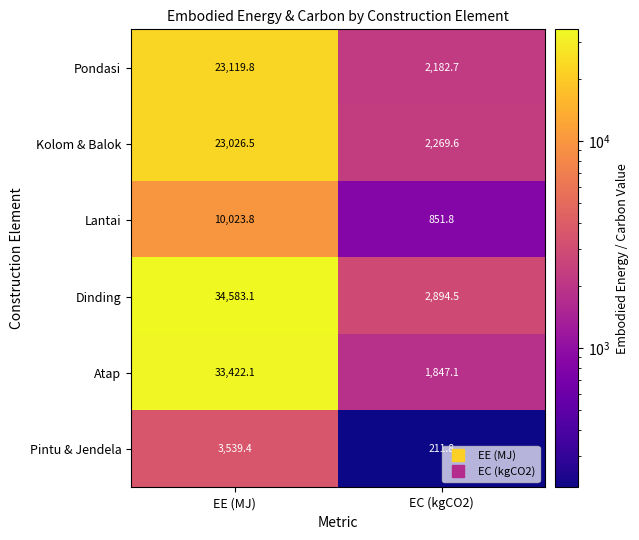

Reading left to right, transcribe all the data shown in this chart.

Pondasi: 23119.8	2182.7
Kolom & Balok: 23026.5	2269.6
Lantai: 10023.8	851.8
Dinding: 34583.1	2894.5
Atap: 33422.1	1847.1
Pintu & Jendela: 3539.4	211.8